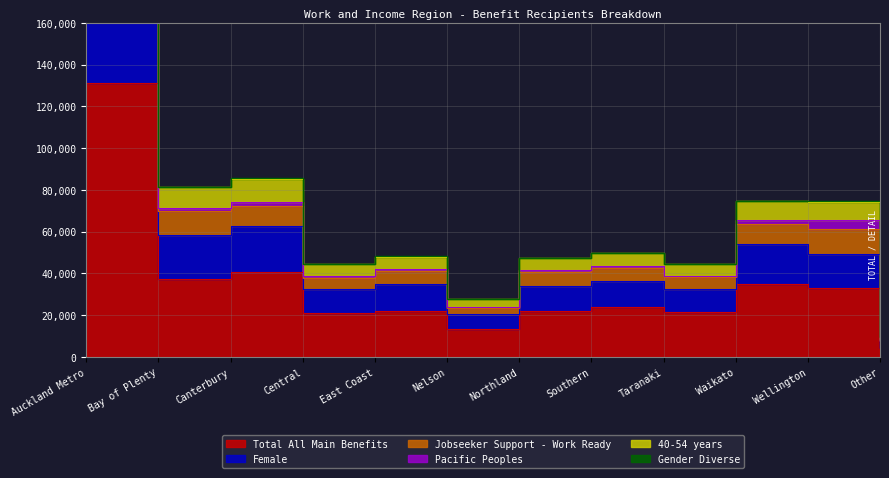

What is the label of the 11th point from the left?

Wellington